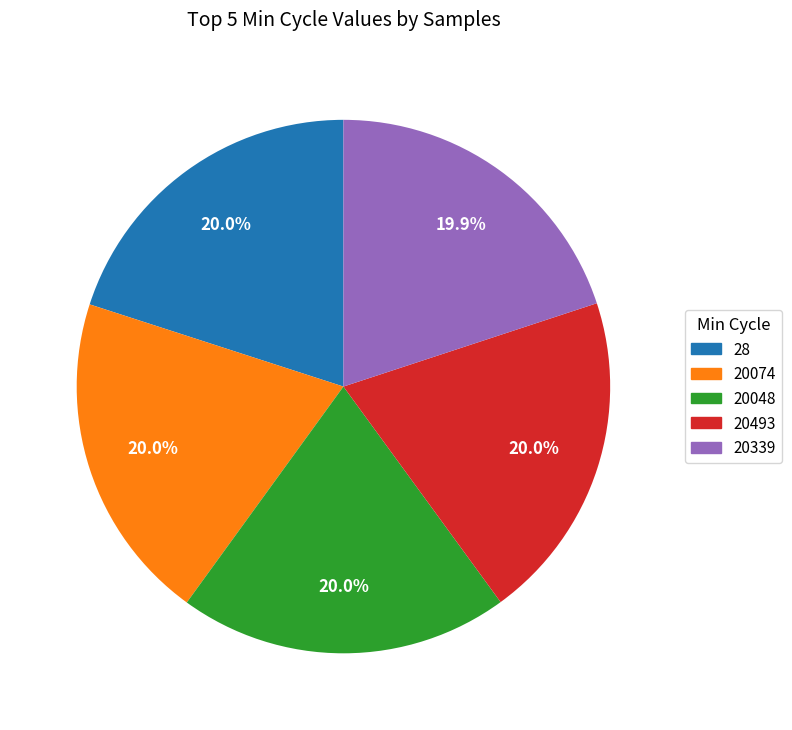

Does any single category account for the majority?

No